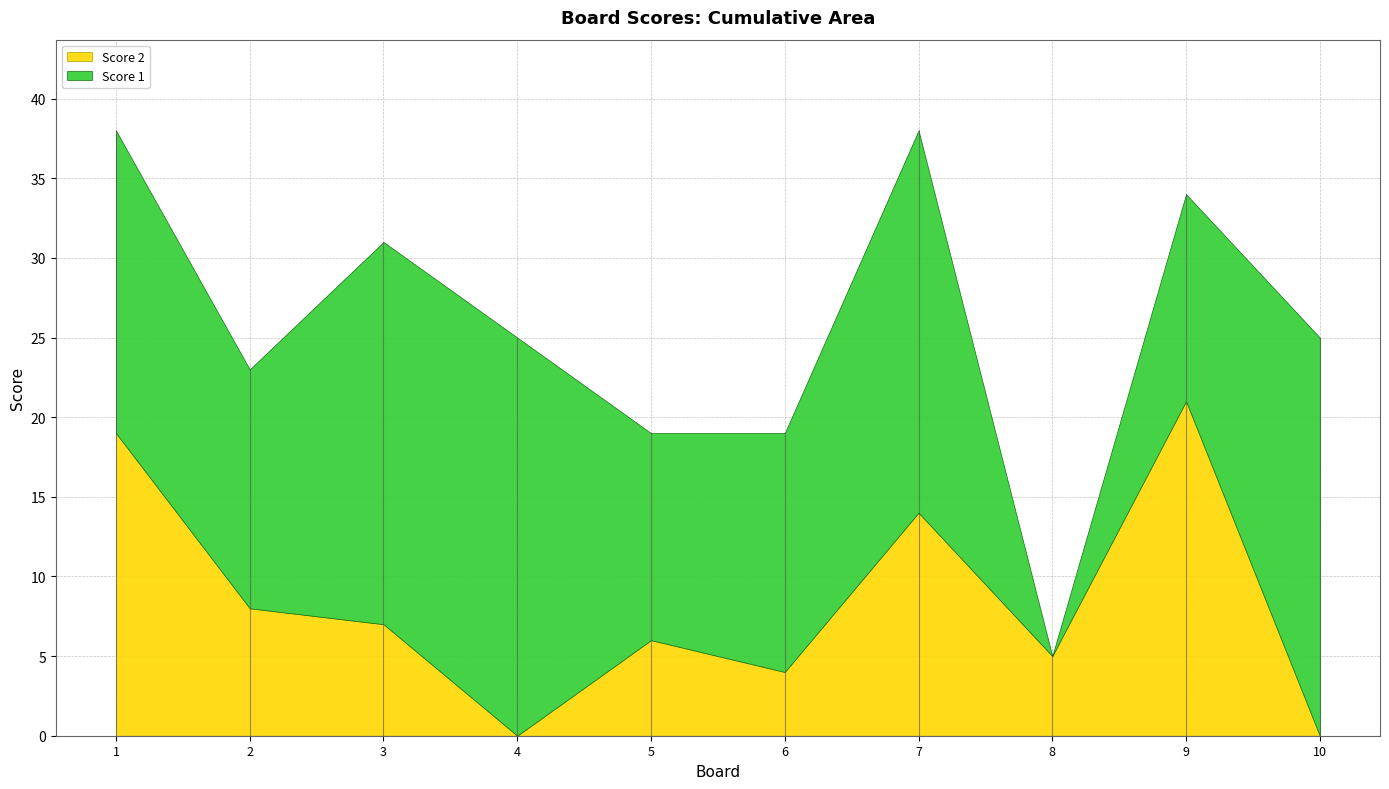

Is it true that Score 1 equals 13 at 1?

False